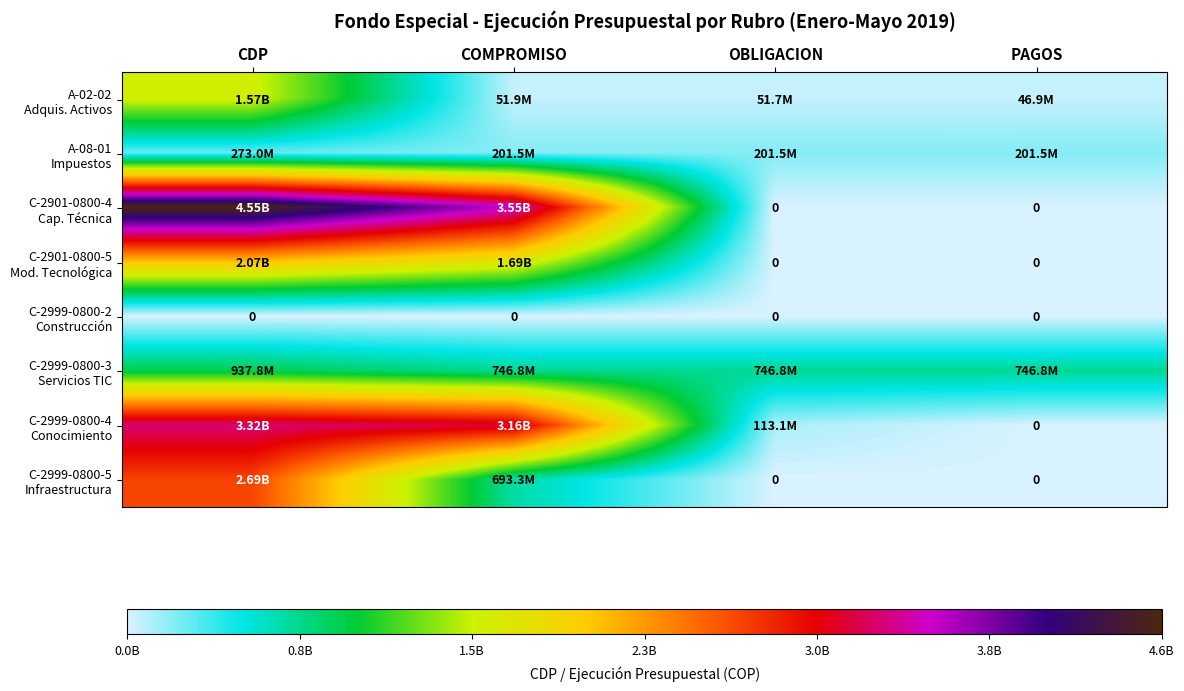

Is the value of C-2901-0800-4 Cap. Técnica at PAGOS greater than the value of C-2999-0800-4 Conocimiento at COMPROMISO?

No